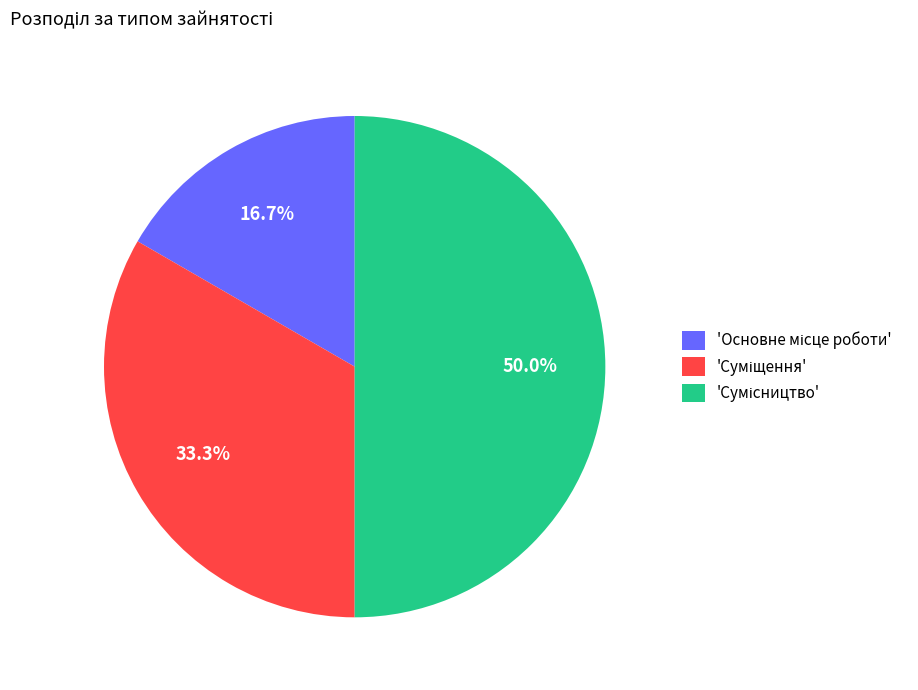

Count the number of slices in the pie.

3